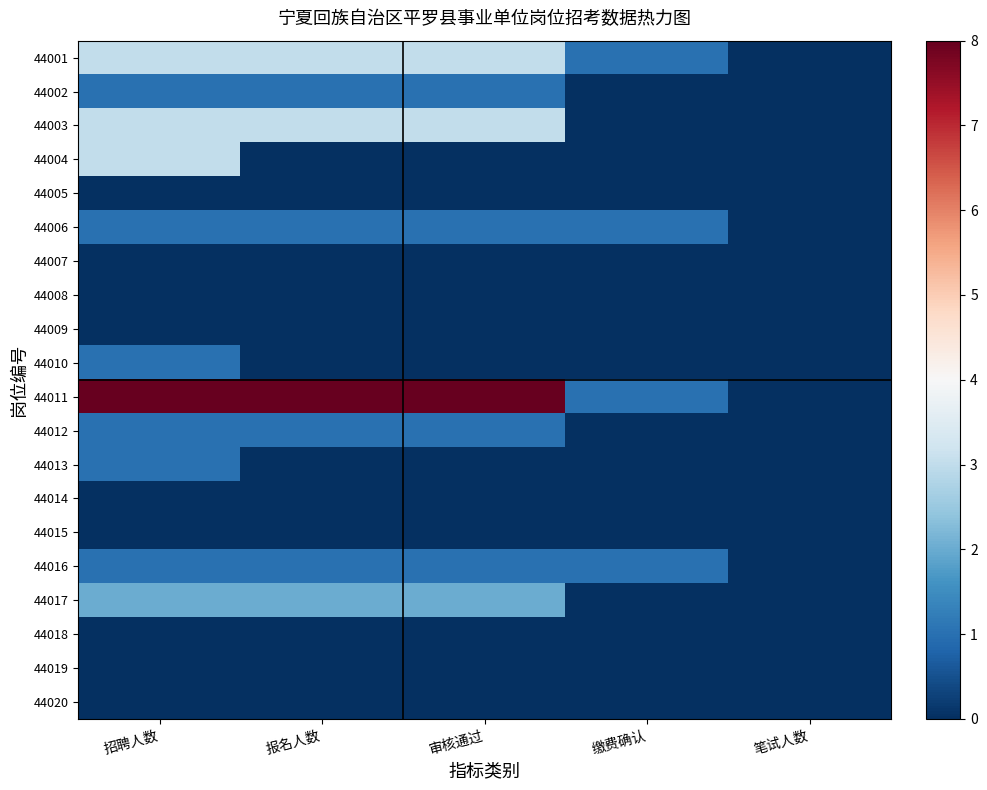

Reading left to right, list all the values displayed in this chart.

44001: 招聘人数=3	报名人数=3	审核通过=3	缴费确认=1	笔试人数=0
44002: 招聘人数=1	报名人数=1	审核通过=1	缴费确认=0	笔试人数=0
44003: 招聘人数=3	报名人数=3	审核通过=3	缴费确认=0	笔试人数=0
44004: 招聘人数=3	报名人数=0	审核通过=0	缴费确认=0	笔试人数=0
44005: 招聘人数=0	报名人数=0	审核通过=0	缴费确认=0	笔试人数=0
44006: 招聘人数=1	报名人数=1	审核通过=1	缴费确认=1	笔试人数=0
44007: 招聘人数=0	报名人数=0	审核通过=0	缴费确认=0	笔试人数=0
44008: 招聘人数=0	报名人数=0	审核通过=0	缴费确认=0	笔试人数=0
44009: 招聘人数=0	报名人数=0	审核通过=0	缴费确认=0	笔试人数=0
44010: 招聘人数=1	报名人数=0	审核通过=0	缴费确认=0	笔试人数=0
44011: 招聘人数=8	报名人数=8	审核通过=8	缴费确认=1	笔试人数=0
44012: 招聘人数=1	报名人数=1	审核通过=1	缴费确认=0	笔试人数=0
44013: 招聘人数=1	报名人数=0	审核通过=0	缴费确认=0	笔试人数=0
44014: 招聘人数=0	报名人数=0	审核通过=0	缴费确认=0	笔试人数=0
44015: 招聘人数=0	报名人数=0	审核通过=0	缴费确认=0	笔试人数=0
44016: 招聘人数=1	报名人数=1	审核通过=1	缴费确认=1	笔试人数=0
44017: 招聘人数=2	报名人数=2	审核通过=2	缴费确认=0	笔试人数=0
44018: 招聘人数=0	报名人数=0	审核通过=0	缴费确认=0	笔试人数=0
44019: 招聘人数=0	报名人数=0	审核通过=0	缴费确认=0	笔试人数=0
44020: 招聘人数=0	报名人数=0	审核通过=0	缴费确认=0	笔试人数=0